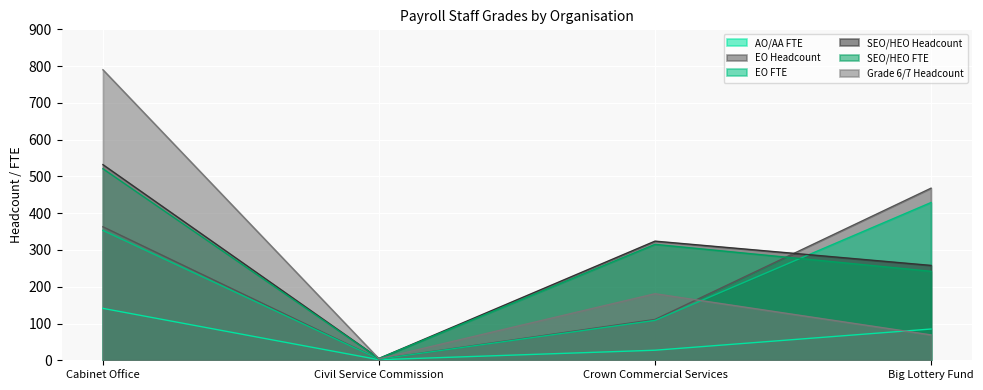

True or false: EO FTE and AO/AA FTE intersect in this chart.

False